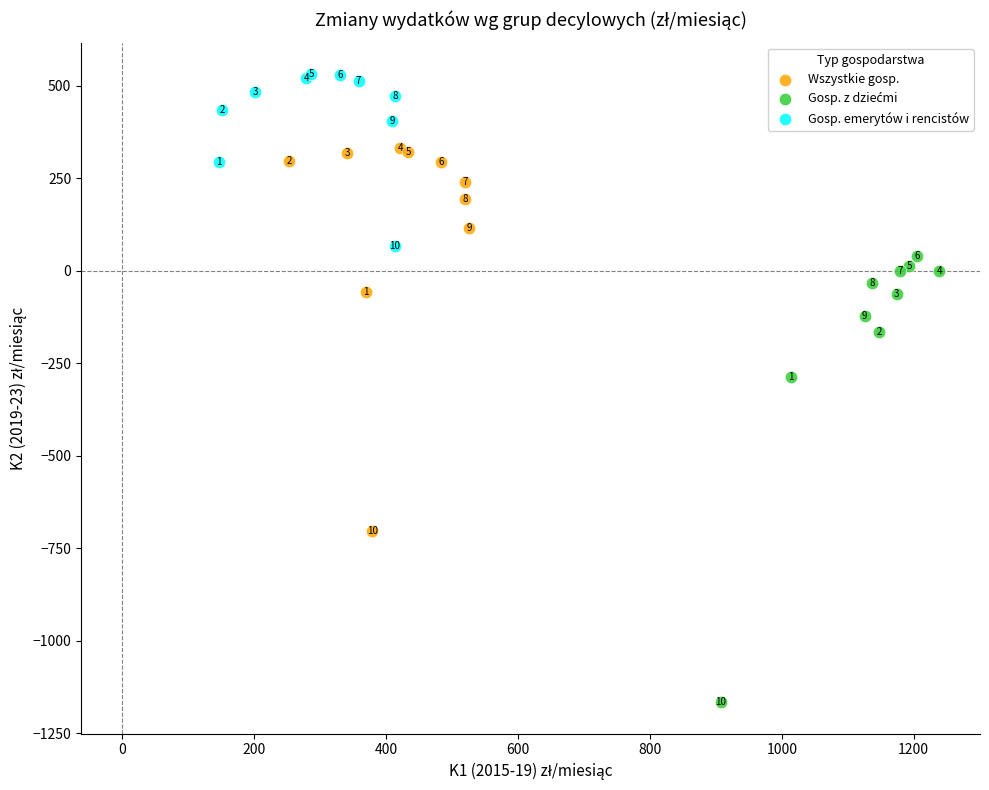

Which series reaches the maximum Y coordinate?

Gosp. emerytów i rencistów